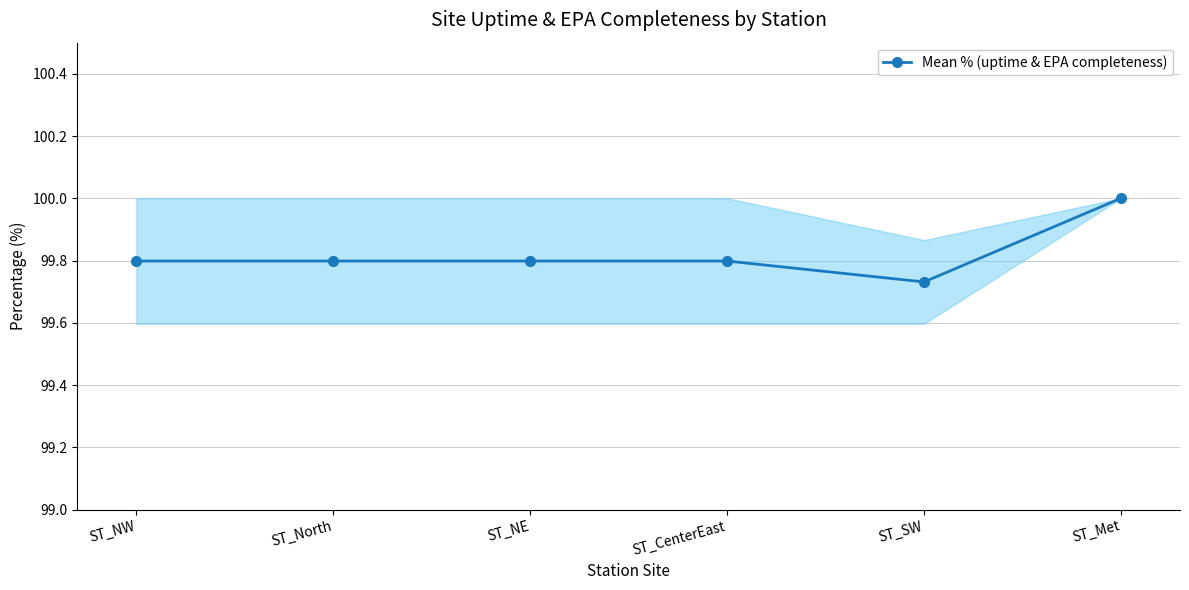

Is it true that the value at ST_Met is 21.4?

False